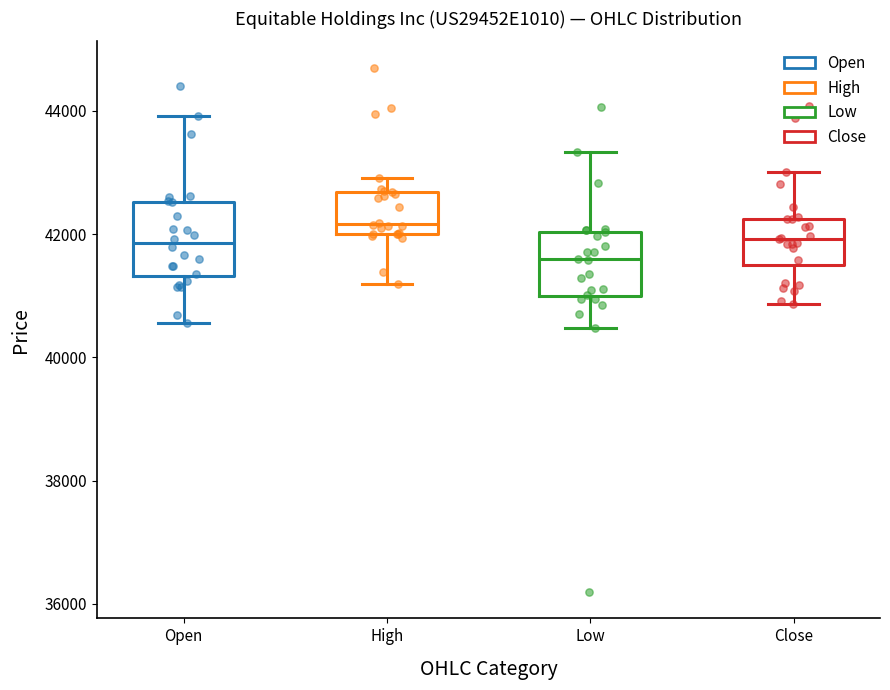

Reading left to right, read every box against the y-axis: the position of its median line, the range the box covers, and the ends of its whiskers. The values are not printed on the chart, so give them approximately, as read against the axis.

Open: median 41800, box 41400 to 42600, whiskers 40600 to 44000
High: median 42200, box 42000 to 42600, whiskers 41200 to 43000
Low: median 41600, box 41000 to 42000, whiskers 40400 to 43400
Close: median 42000, box 41400 to 42200, whiskers 40800 to 43000